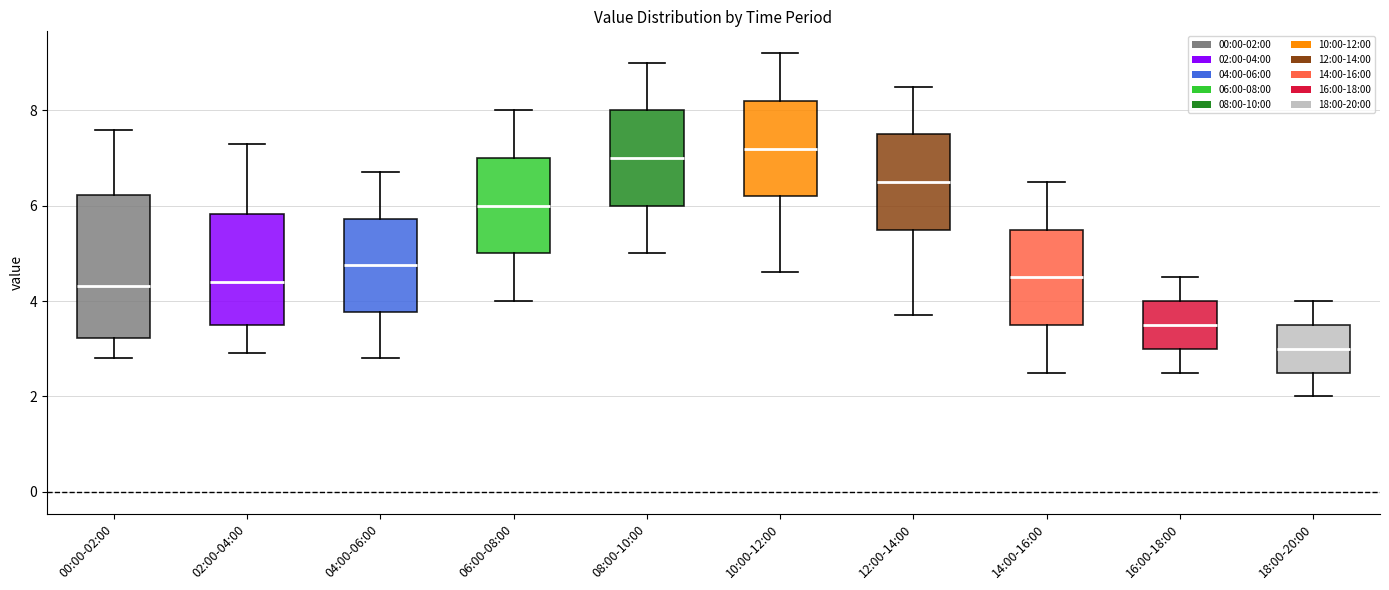

Which box's median line is the highest?

10:00-12:00